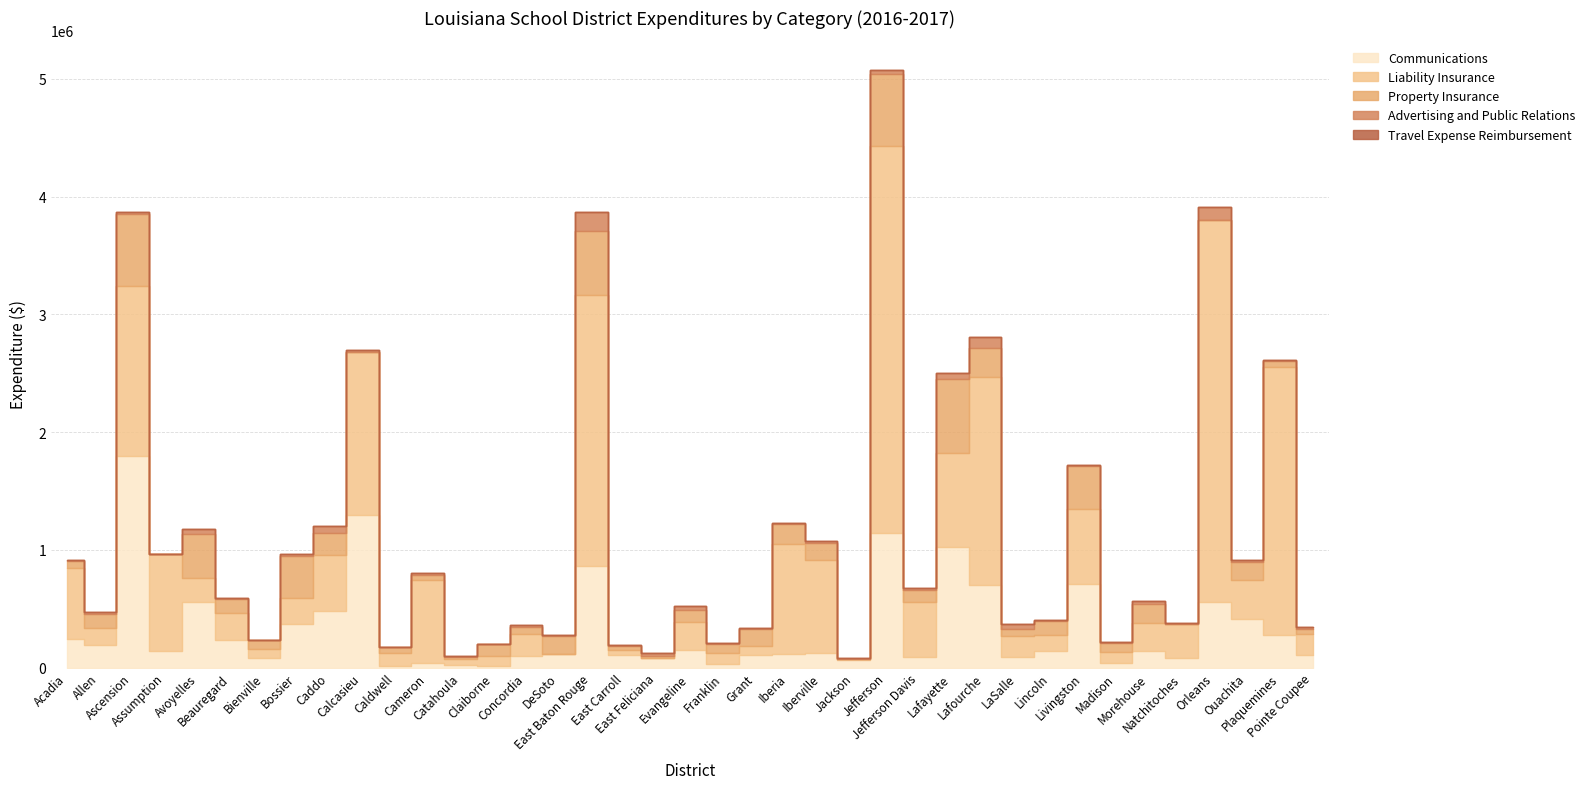

Which series has the widest spread of values?

Liability Insurance